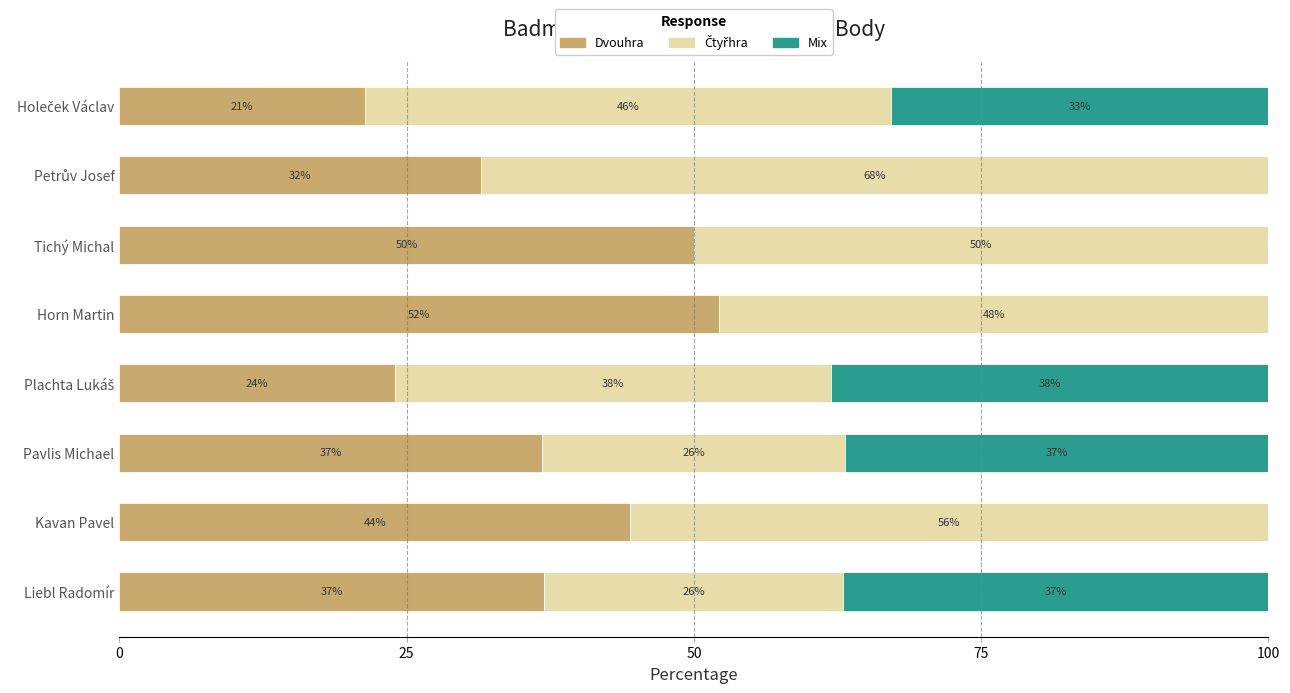

What is the highest value of the Dvouhra series?

52.2